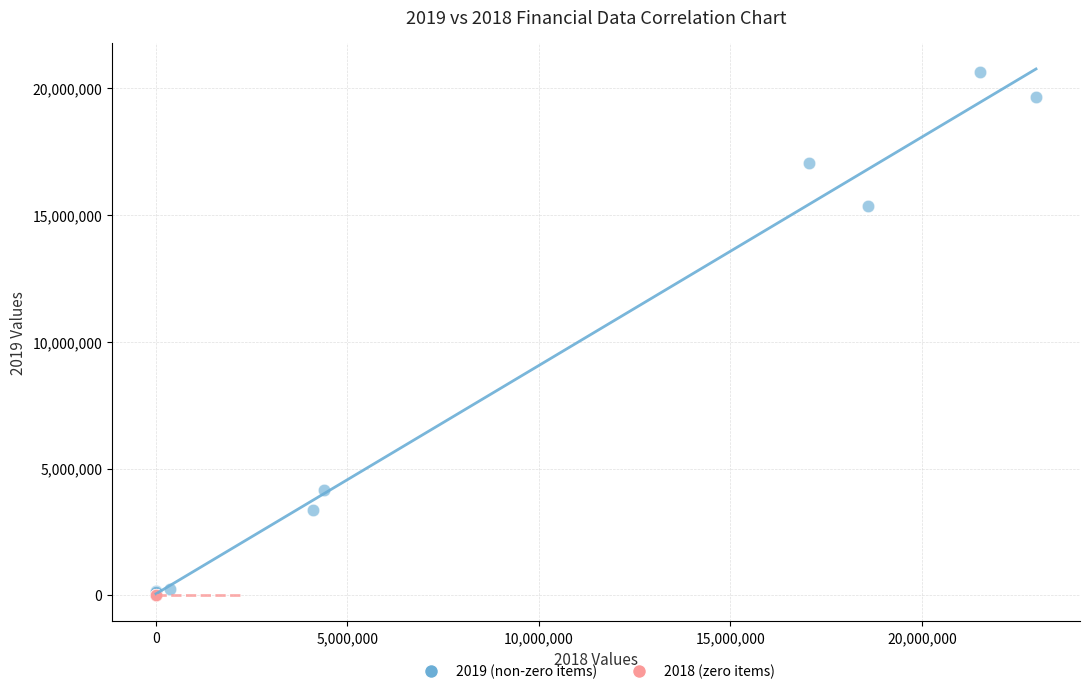

Which series reaches the maximum Y coordinate?

2019 (non-zero items)